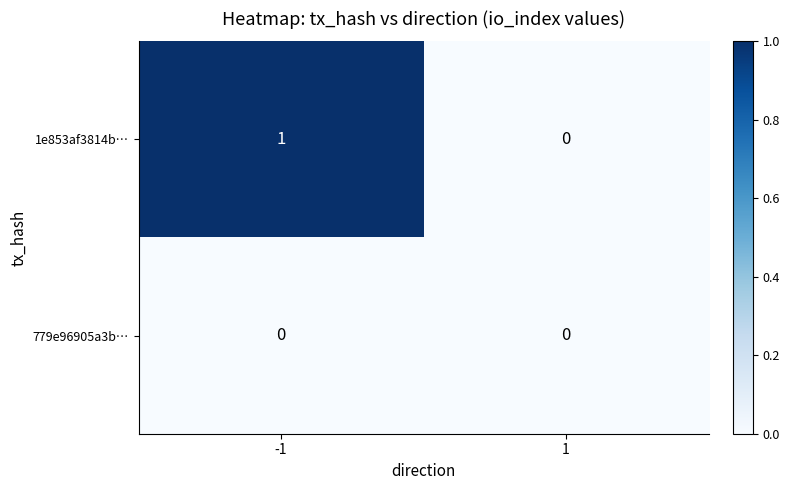

At which category is the sum across all series the highest?

-1